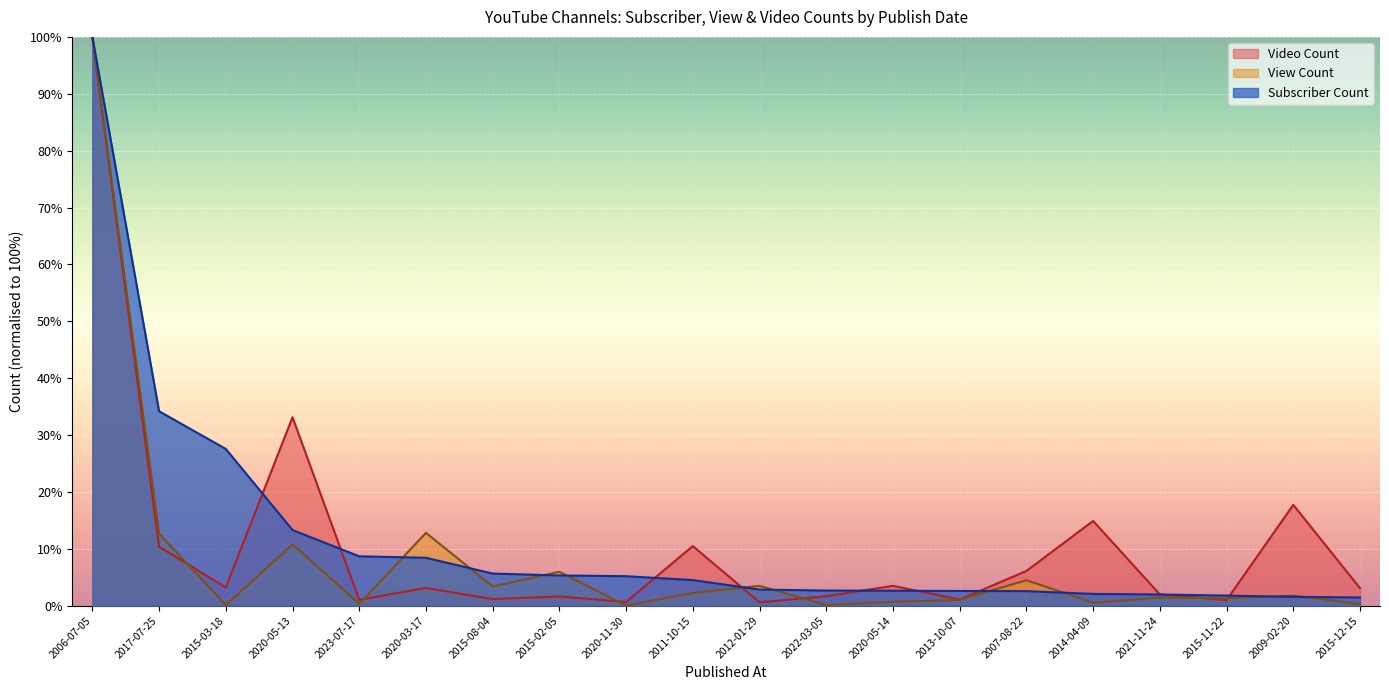

Rank the categories by Subscriber Count value from highest to lowest.

2006-07-05, 2017-07-25, 2015-03-18, 2020-05-13, 2023-07-17, 2020-03-17, 2015-08-04, 2015-02-05, 2020-11-30, 2011-10-15, 2012-01-29, 2022-03-05, 2020-05-14, 2013-10-07, 2007-08-22, 2014-04-09, 2021-11-24, 2015-11-22, 2009-02-20, 2015-12-15